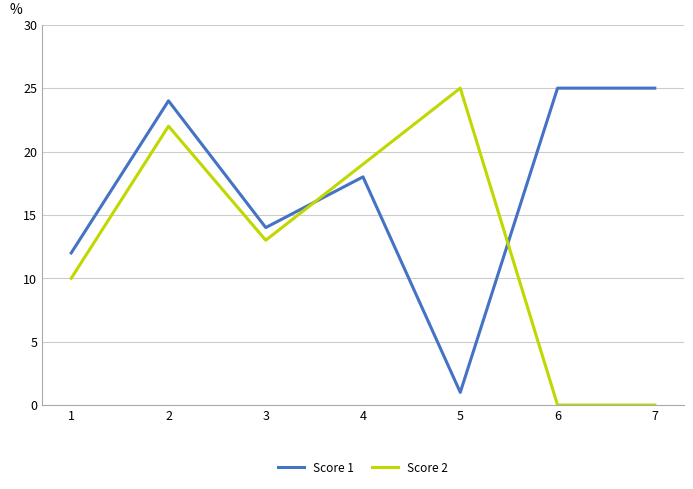

Is it true that Score 2 equals 19 at 4?

True